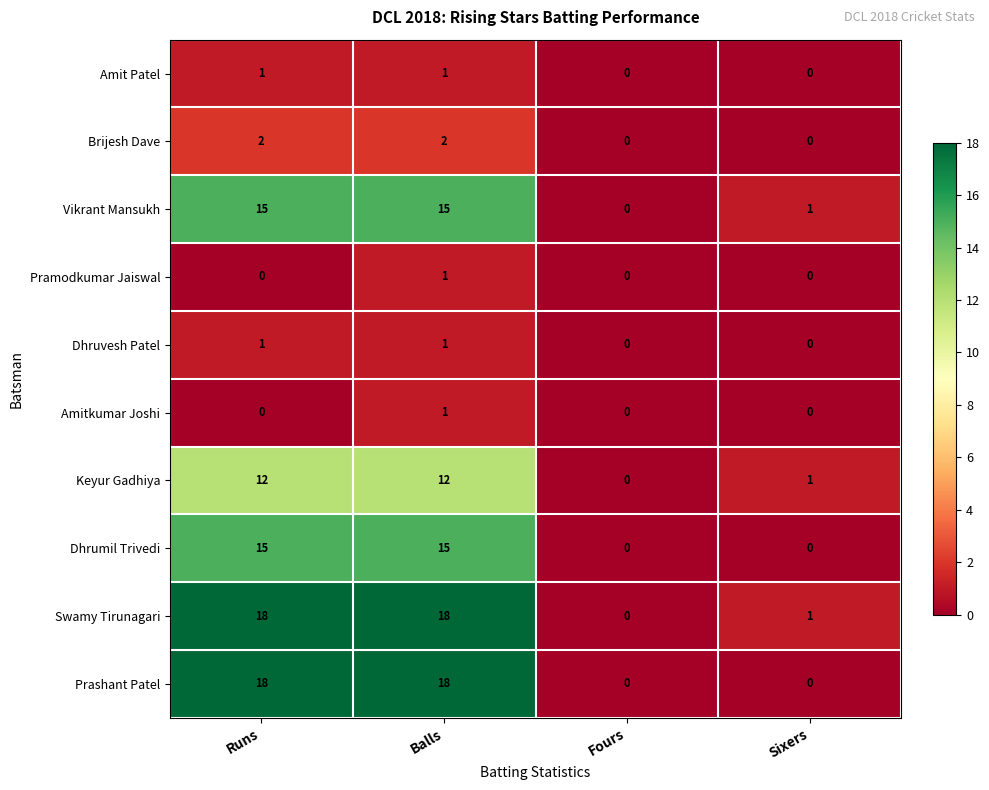

What is the difference between the maximum and minimum values in the Prashant Patel series?

18